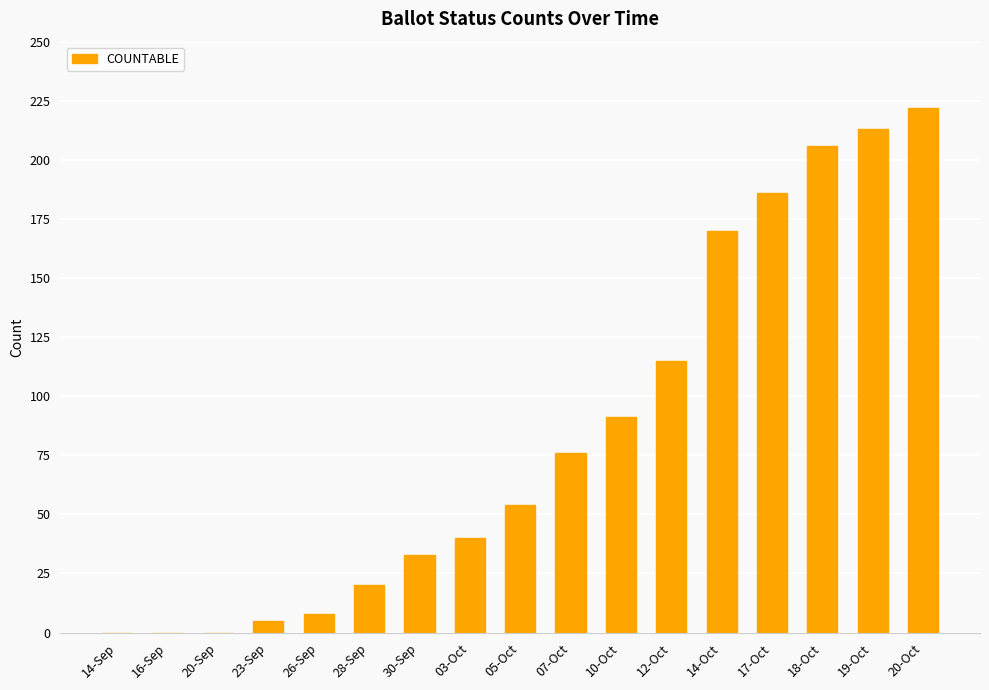

Reading right to left, transcribe all the data shown in this chart.

222	213	206	186	170	115	91	76	54	40	33	20	8	5	0	0	0